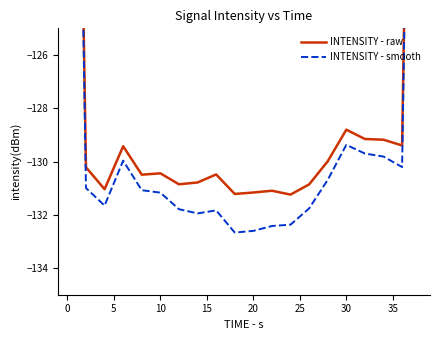

What is the sum of all INTENSITY - smooth values?

-2537.2